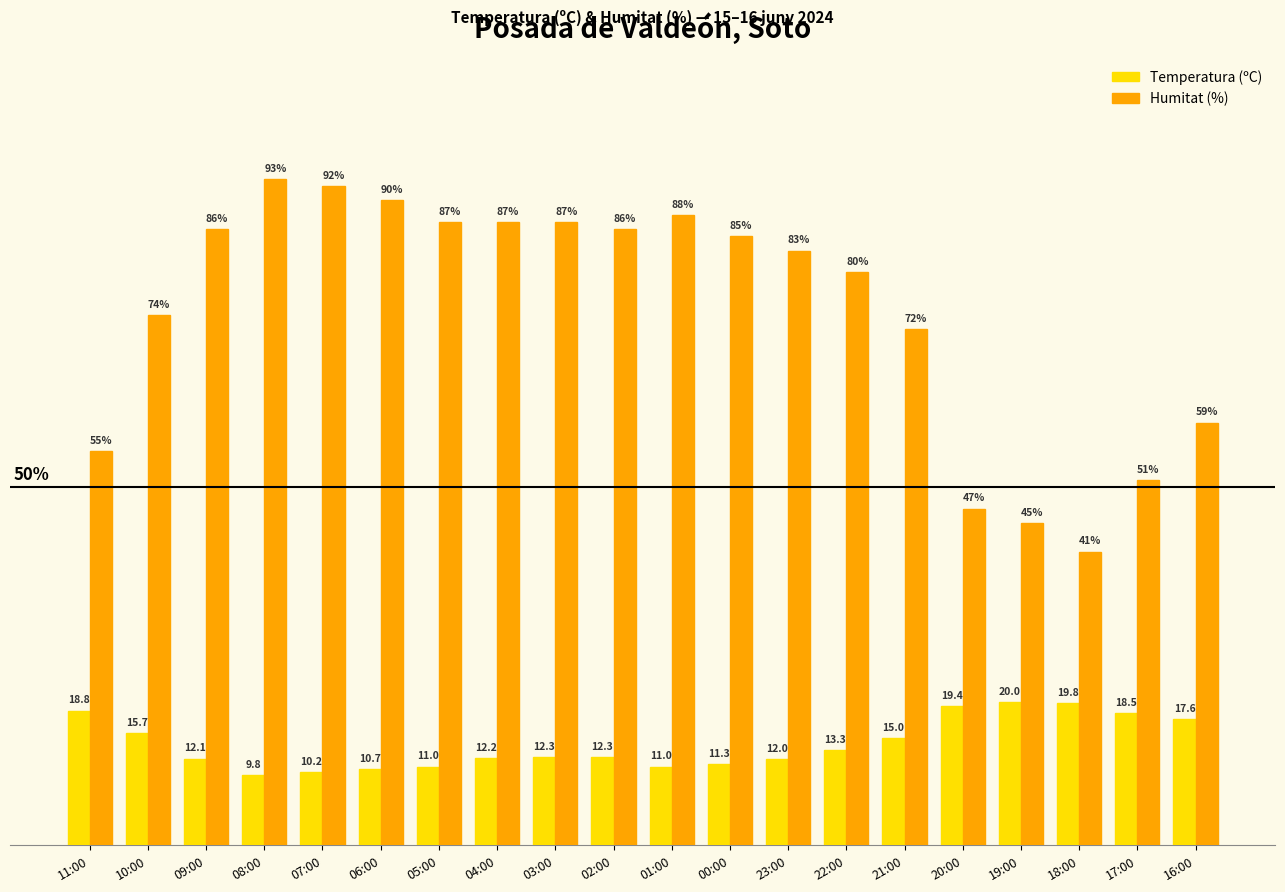

Rank the series by their maximum value, from lowest to highest.

Temperatura (ºC), Humitat (%)